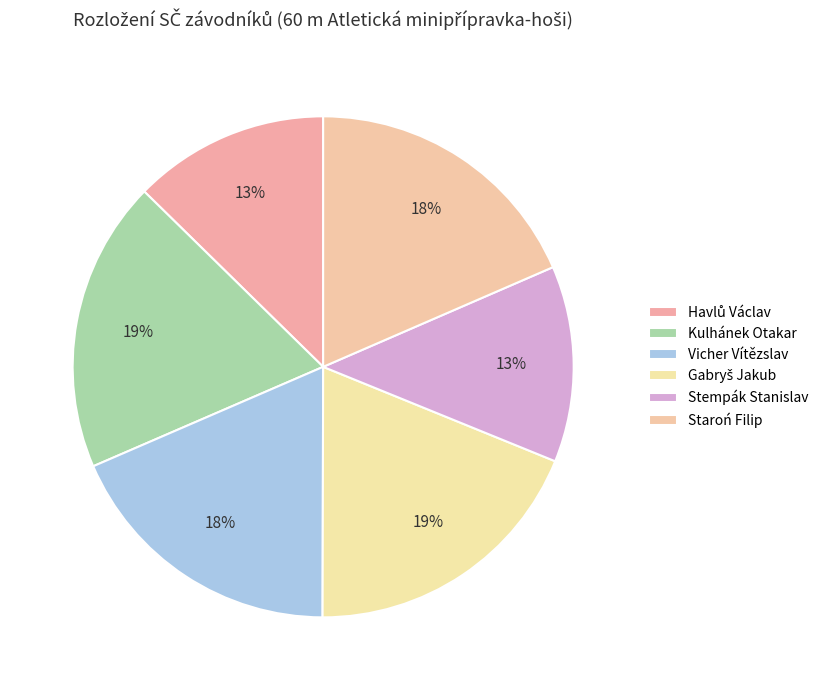

To the nearest percent, what is the average slice percentage?

17%